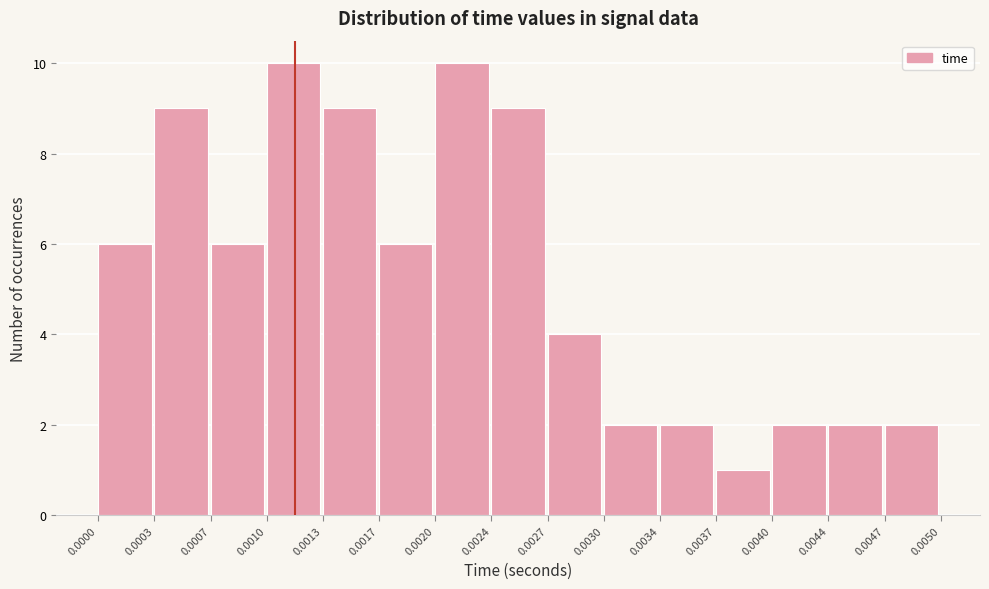

How tall is the bar that spans 0.0007 to 0.0010 on the x-axis? The values are not printed on the chart, so give them approximately, as read against the axis.

6